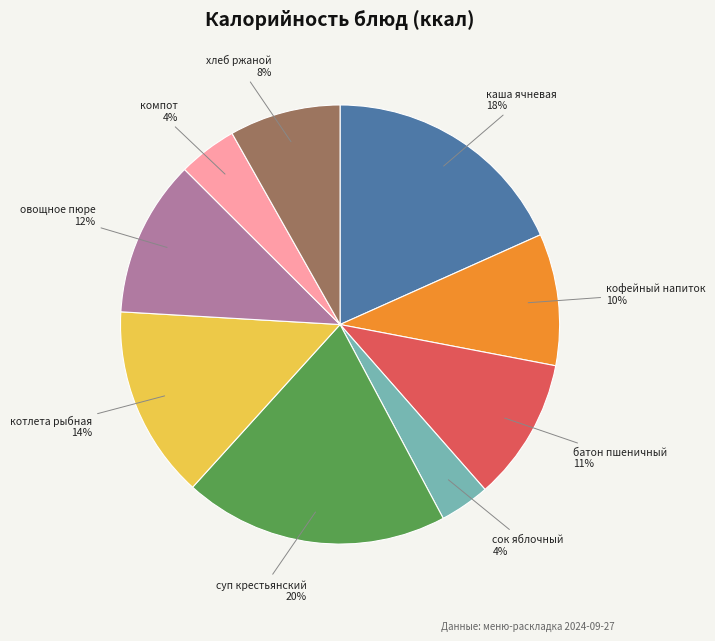

Combined, do батон пшеничный and котлета рыбная account for over 50%?

No